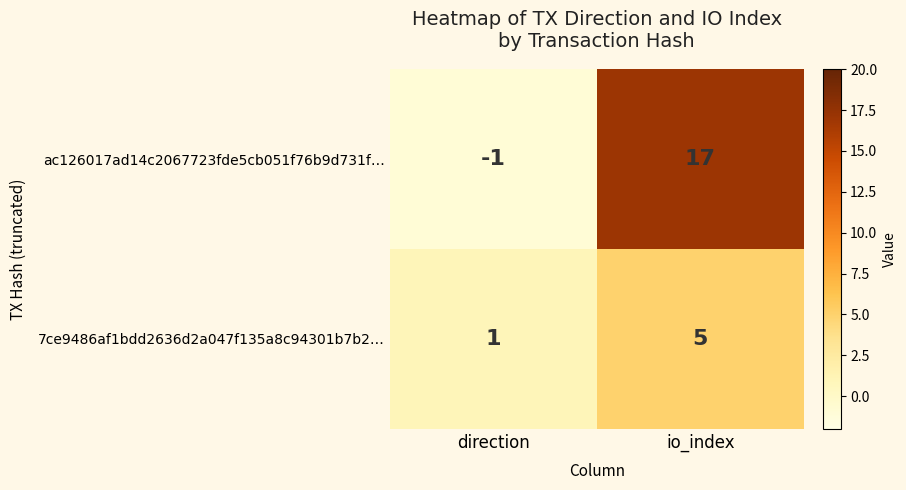

What is the minimum value shown in the chart?

-1